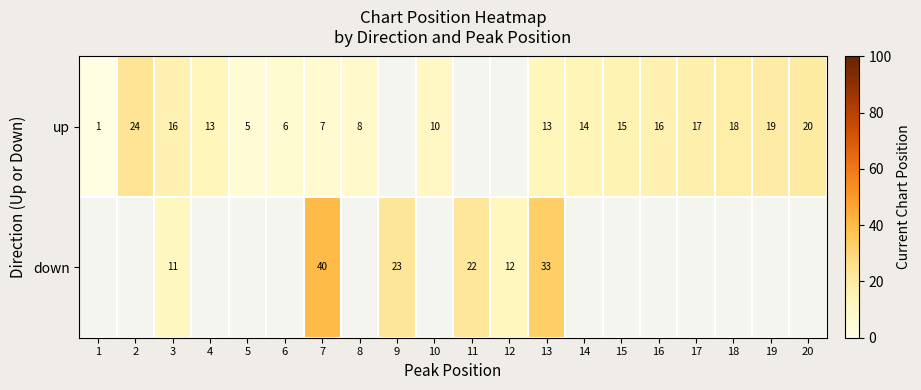

What is the sum of the down values at 7 and 13?

73